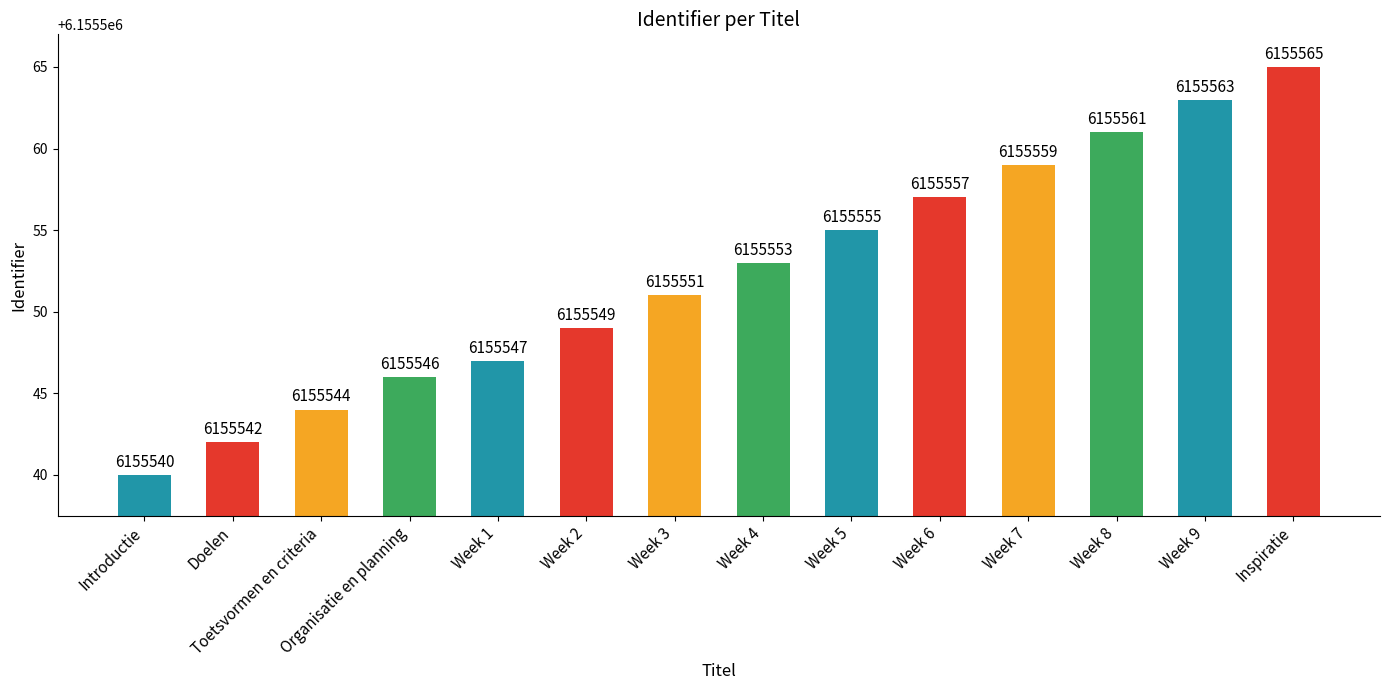

What is the maximum value shown in the chart?

6155565